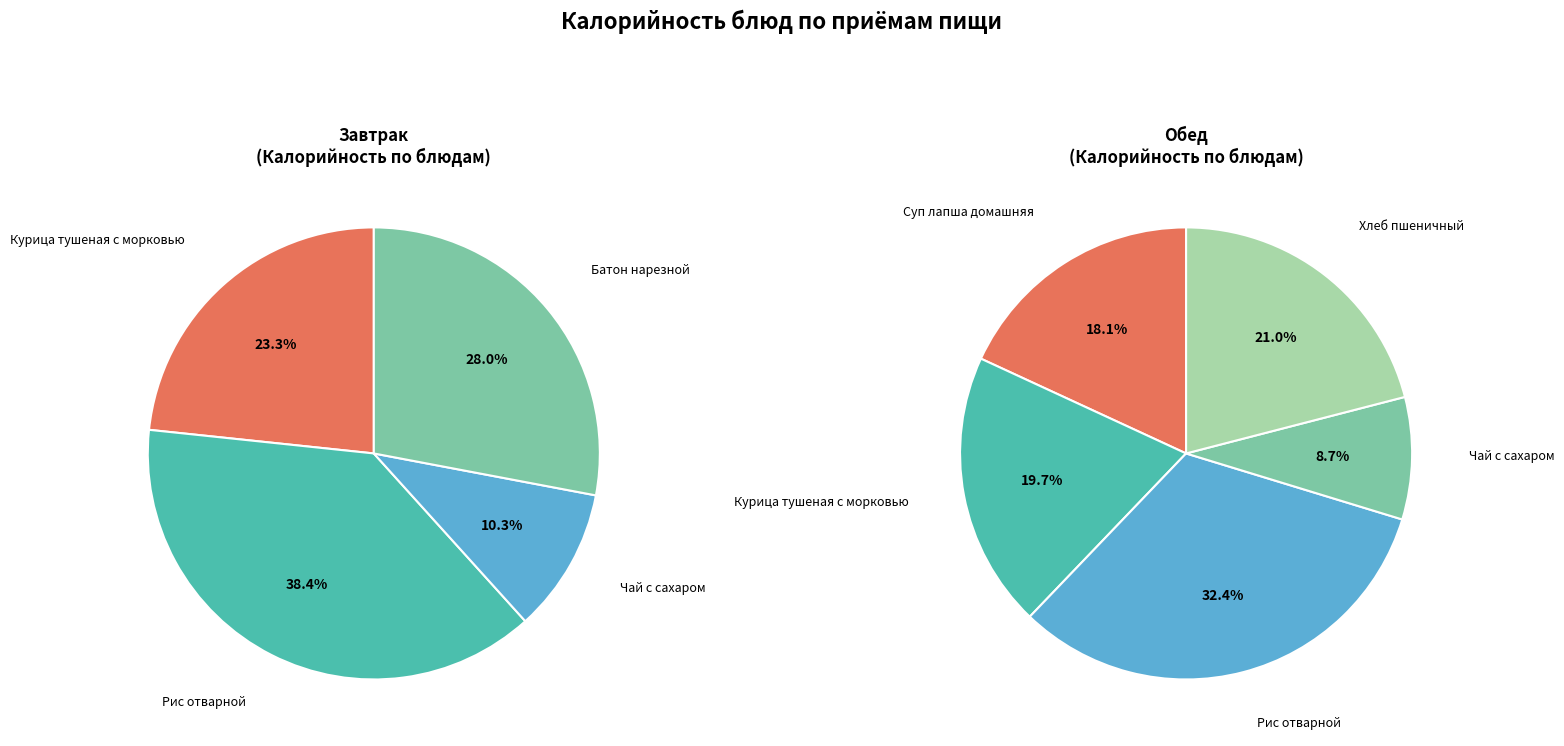

What is the total percentage of Обед and Завтрак?

100.0%